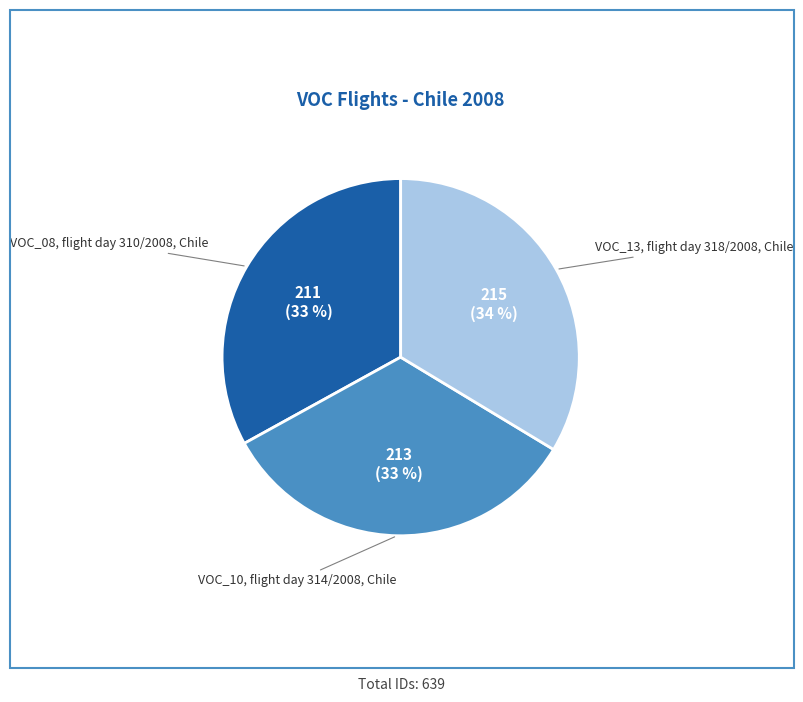

Is it true that VOC_13, flight day 318/2008, Chile is 34% of the pie?

True